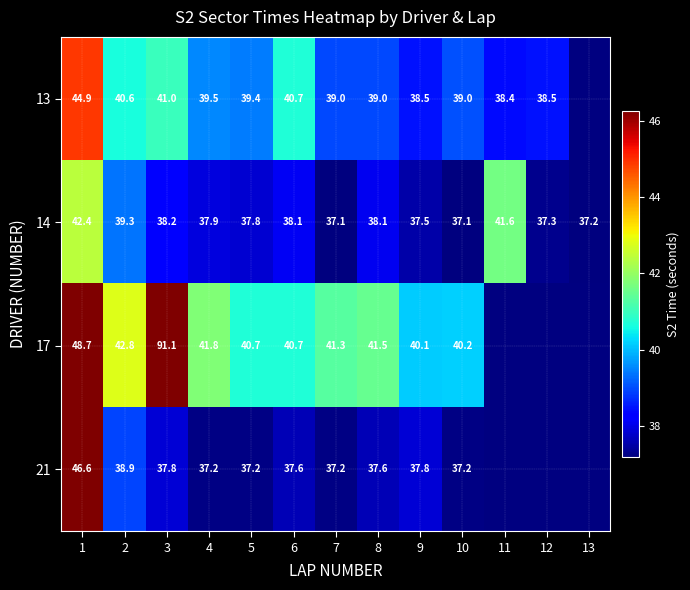

What is the difference between the 21 values at 2 and 3?

1.1